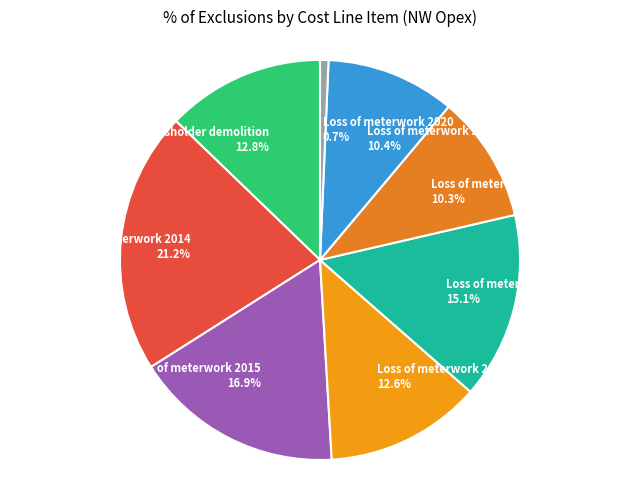

To the nearest percent, what is the difference between the largest and smallest slice percentages?

21%